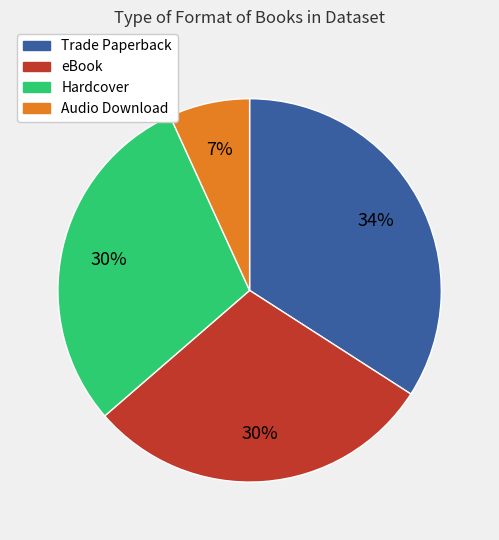

To the nearest percent, what is the difference between the largest and smallest slice percentages?

27%